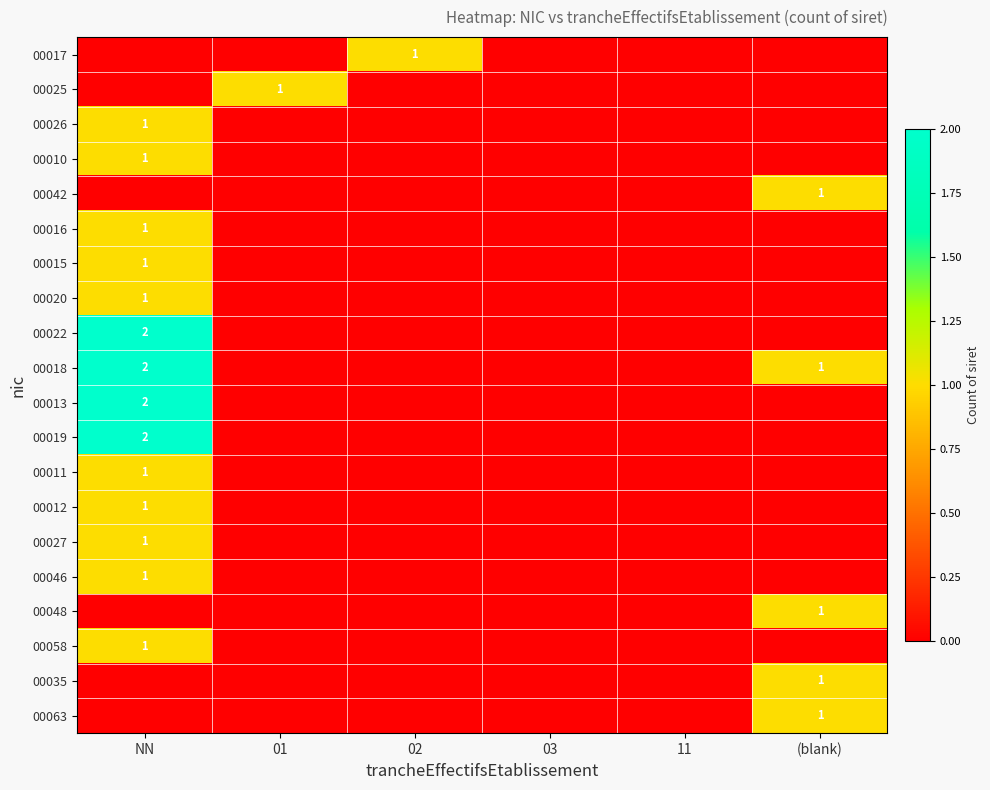

Count the number of categories in the chart.

6